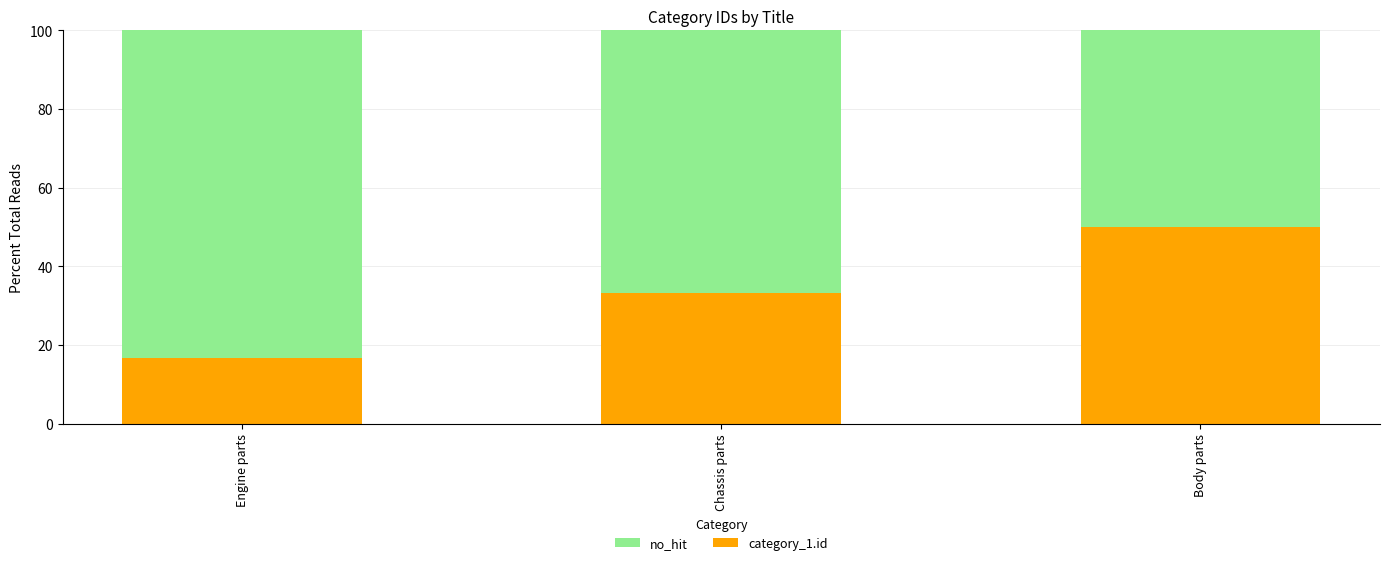

True or false: category_1.id has a value of 6.8 at Chassis parts.

False